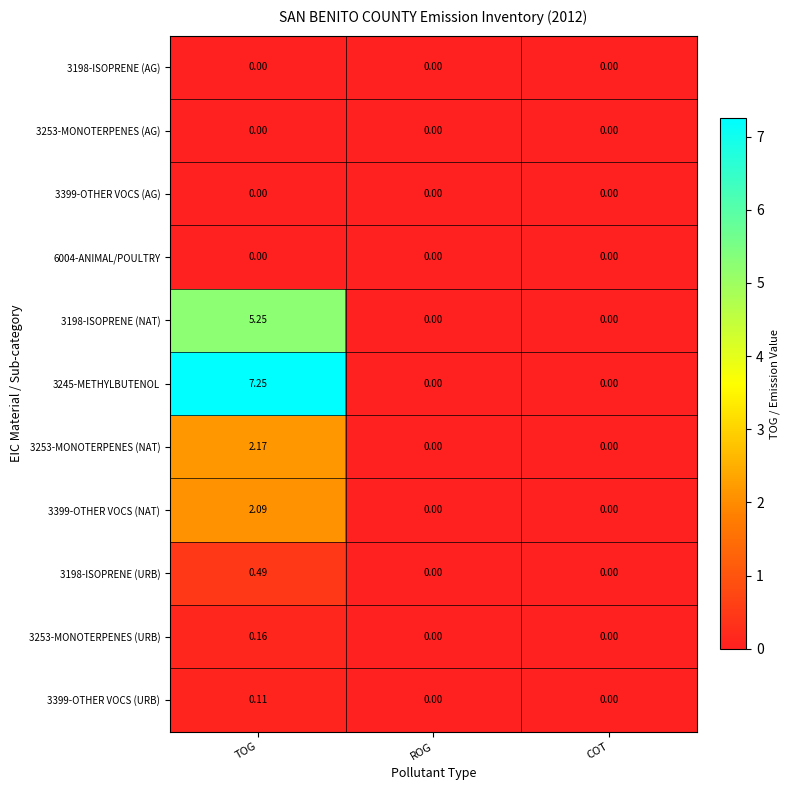

At which category does the chart reach its peak across all series?

TOG